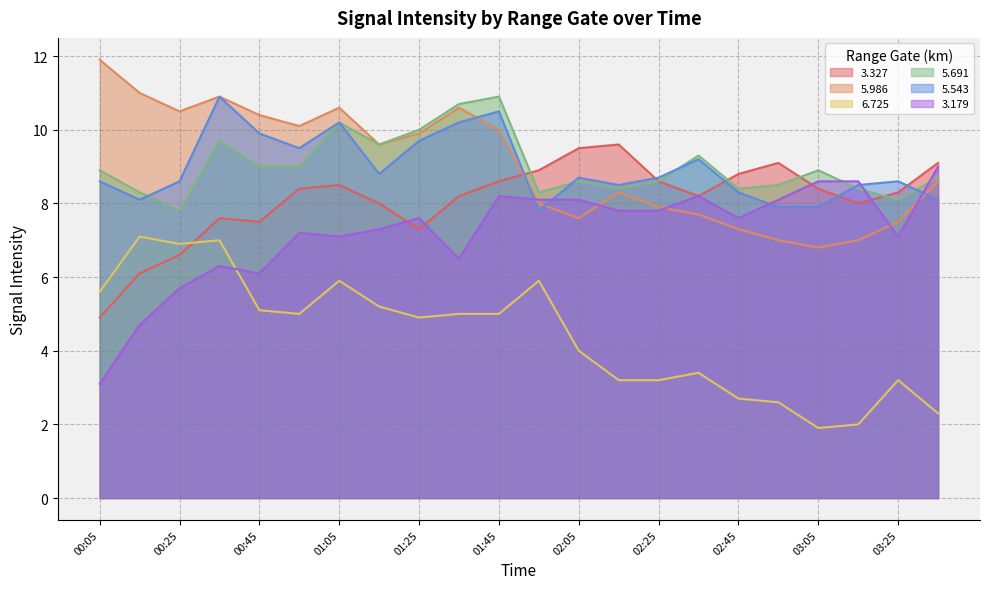

Which has a higher value, 01:35 or 03:15?

01:35